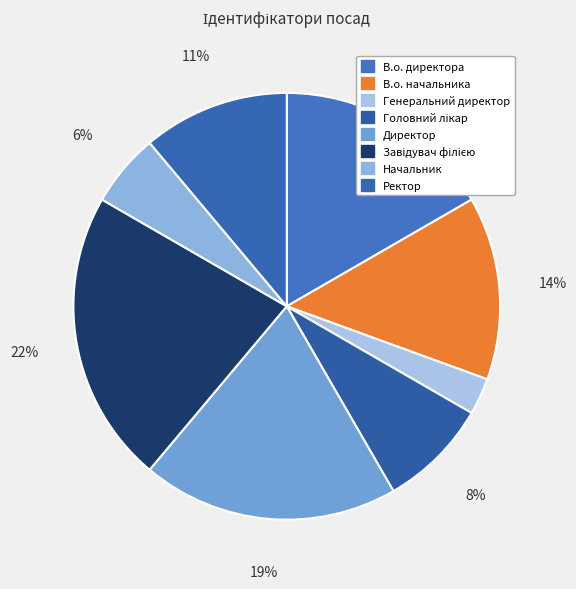

The В.о. начальника slice represents 28% of the pie. True or false?

False